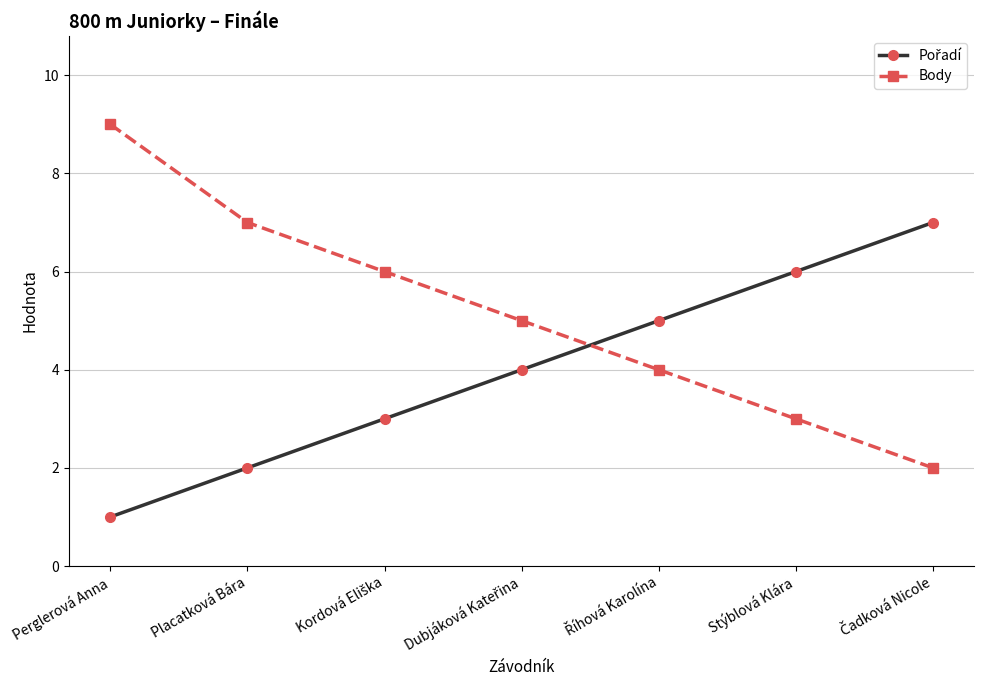

What is the maximum value shown in the chart?

9